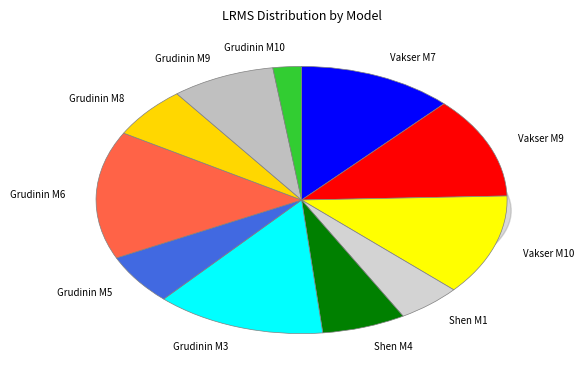

Count the number of slices in the pie.

11